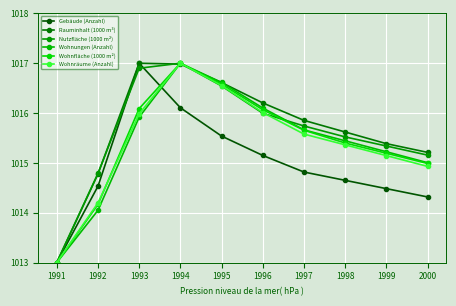

Between 1991 and 1999, which is larger?

1999